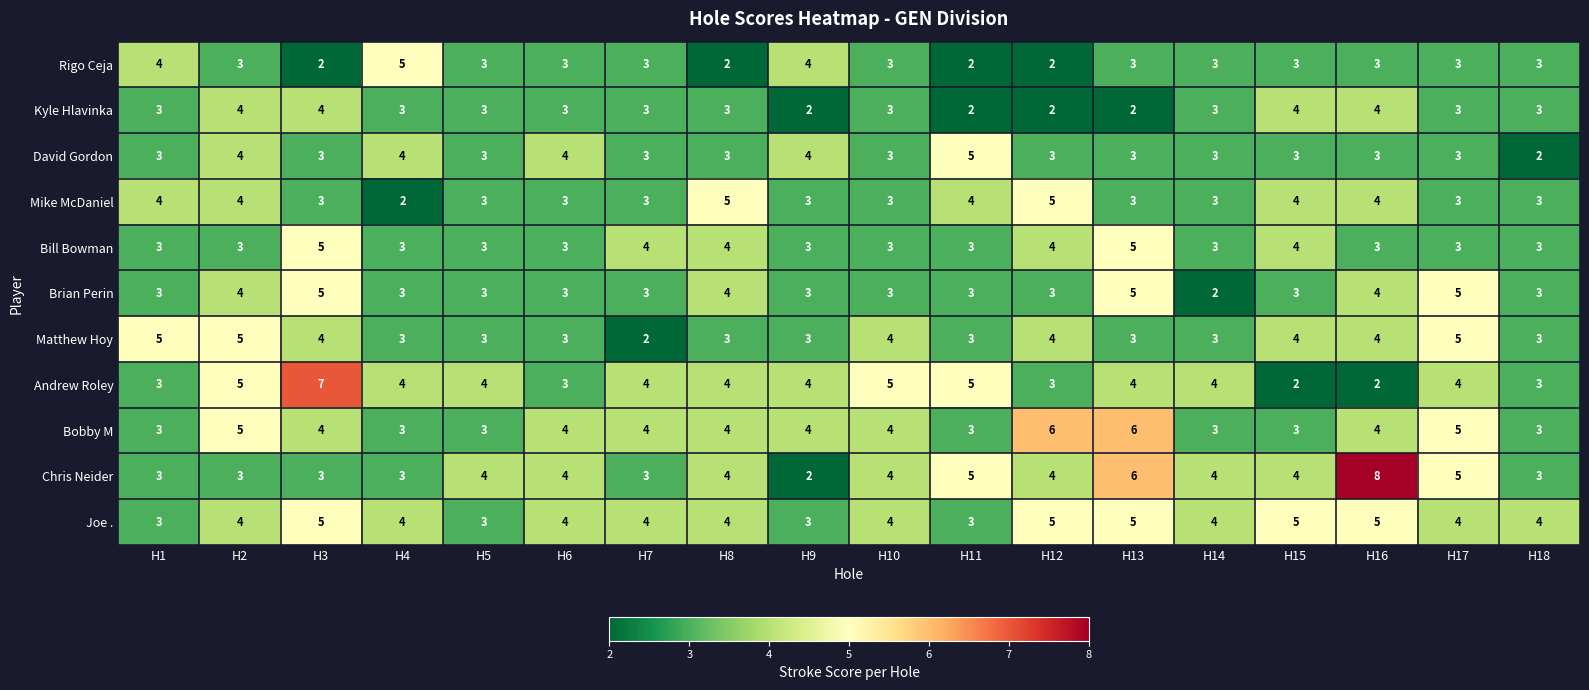

What is the average value of the Bobby M series?

4